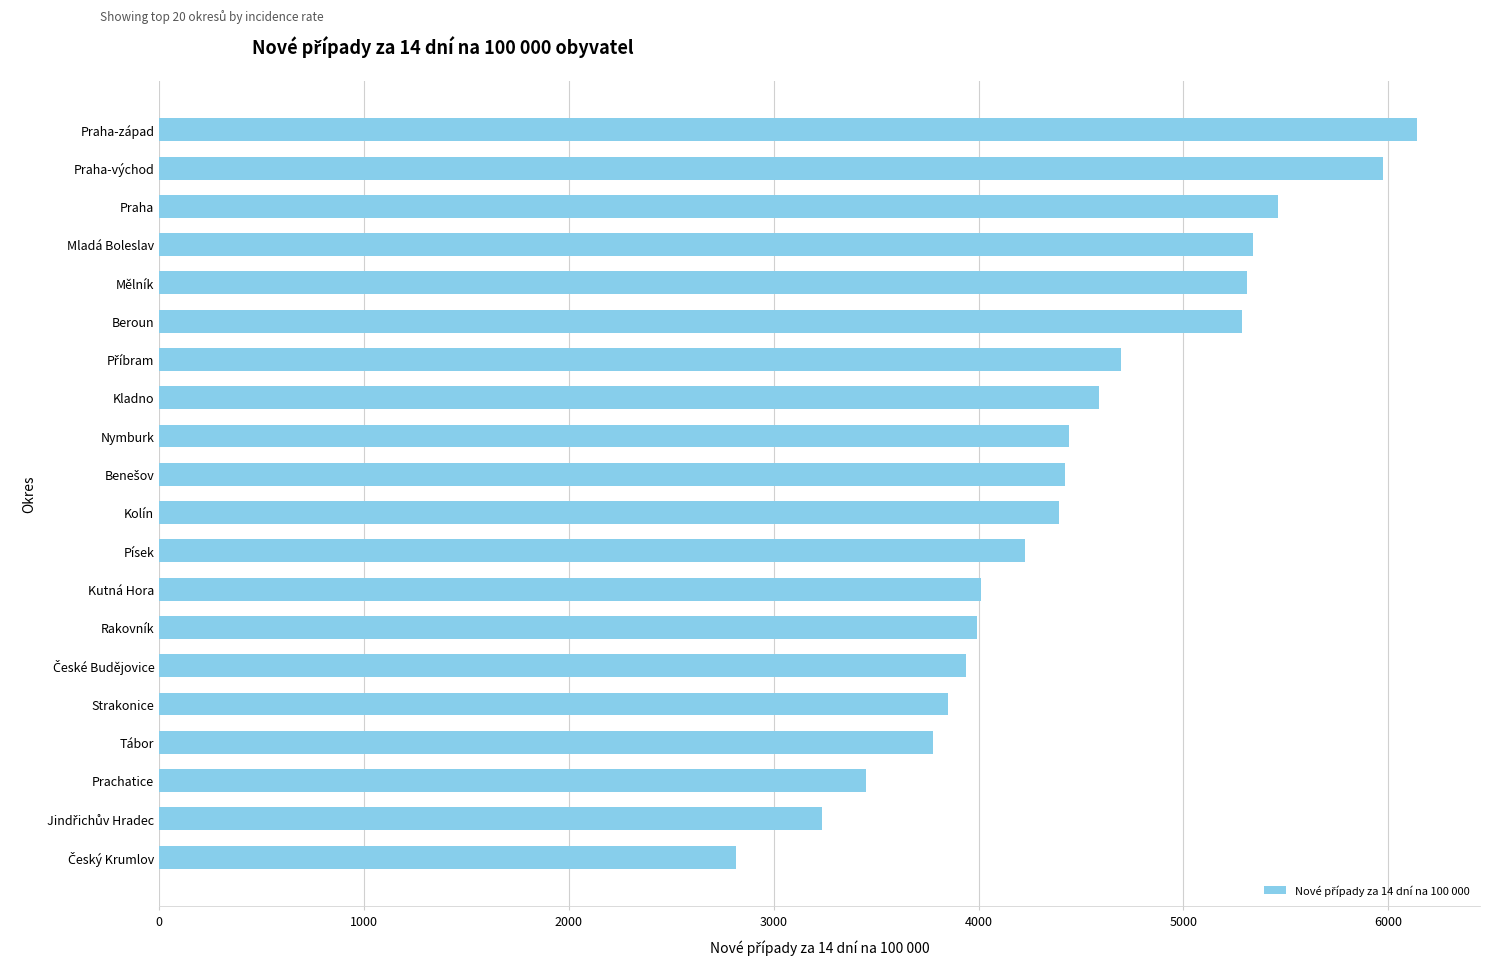

Are the bars grouped side by side (vs. stacked)?

No